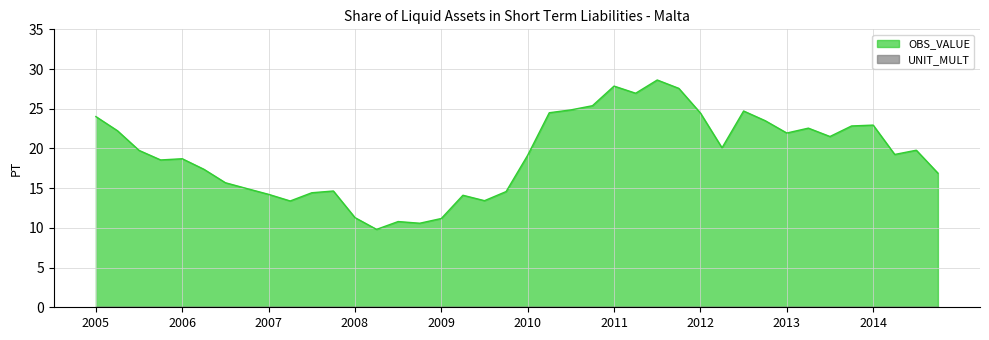

What is the spread (max minus min) of values at 2012?

24.5